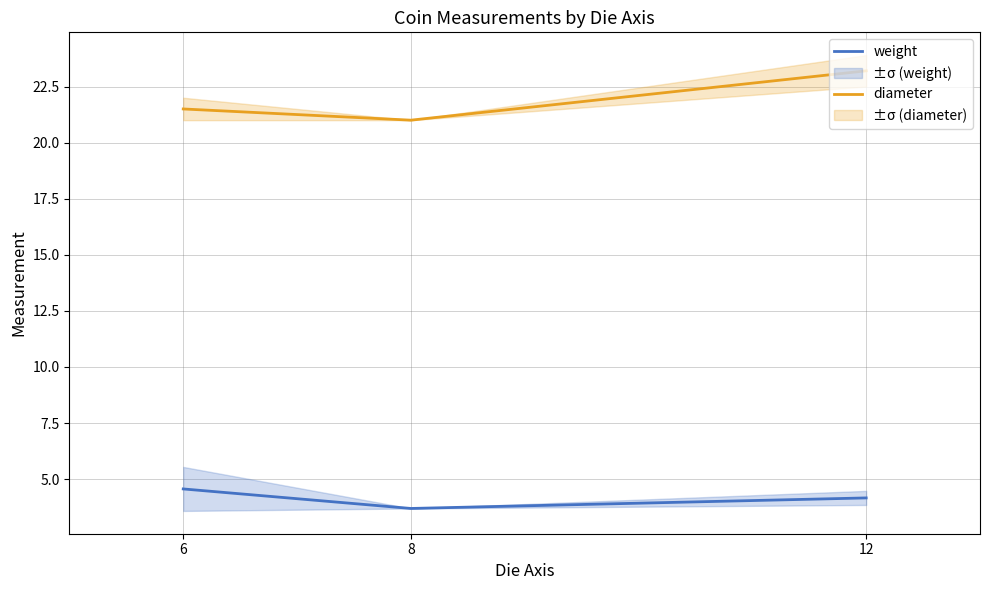

Which has a higher value, 6 or 12?

6